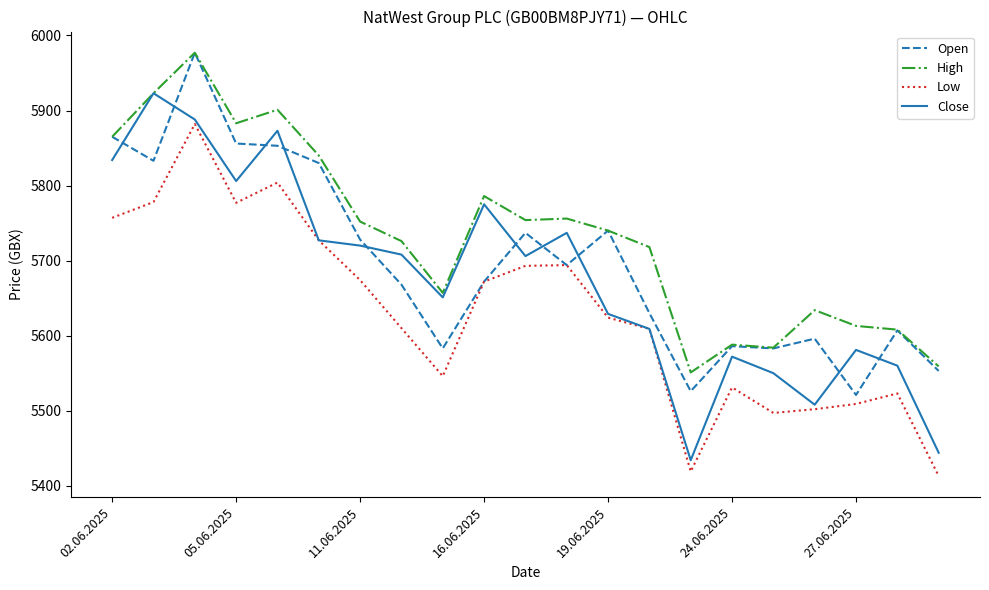

What is the lowest value of the Open series?

5521